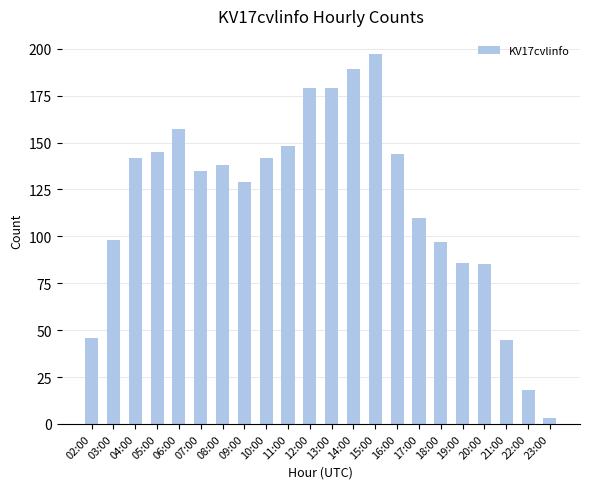

What is the smallest value displayed?

3